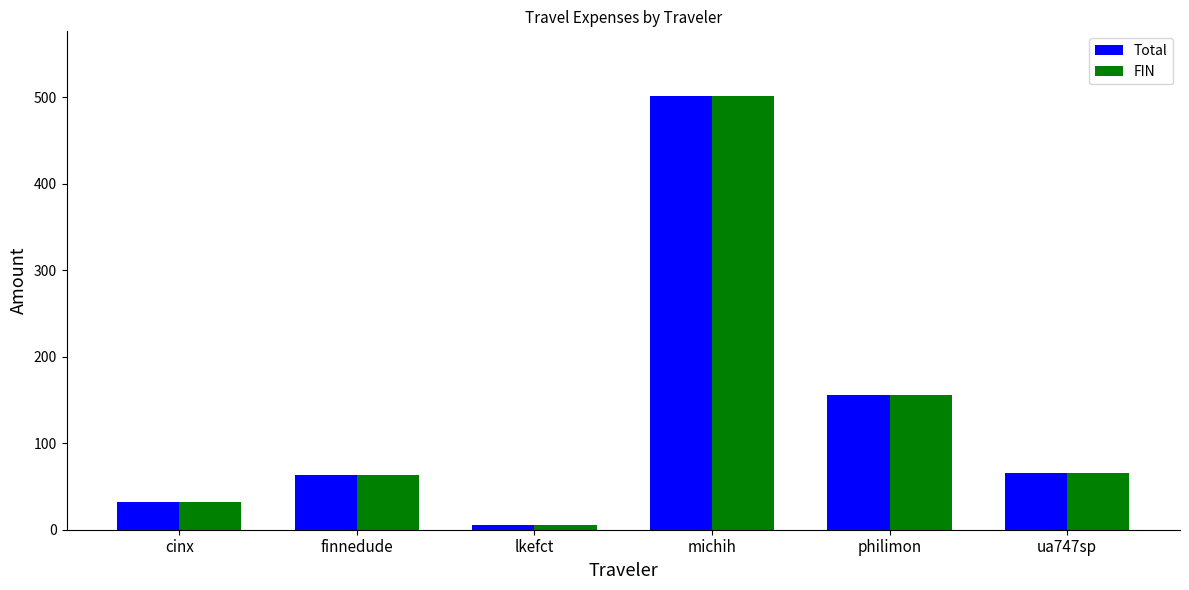

Reading left to right, list all the values displayed in this chart.

Total: cinx=31.9	finnedude=62.8	lkefct=5.6	michih=500.9	philimon=156.2	ua747sp=65.4
FIN: cinx=31.9	finnedude=62.8	lkefct=5.6	michih=500.9	philimon=156.2	ua747sp=65.4